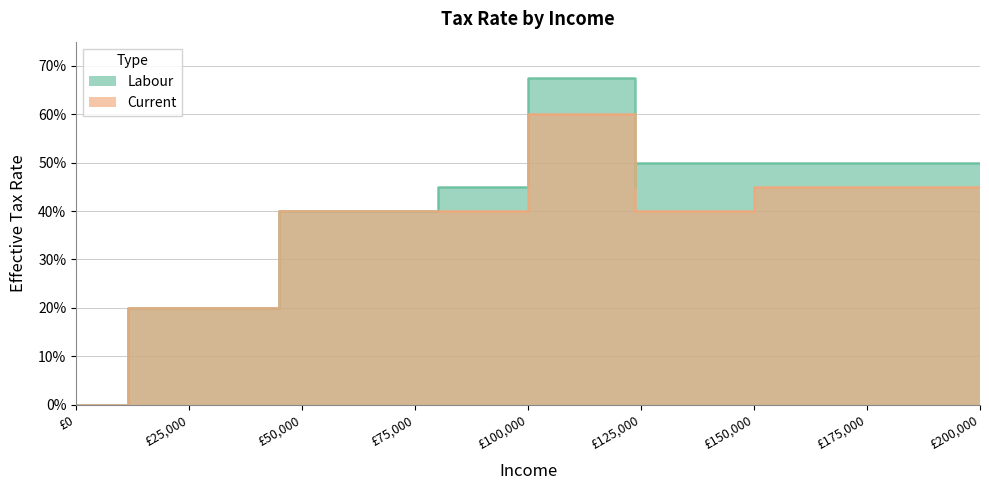

List the series in order of their overall mean, lowest first.

Current, Labour